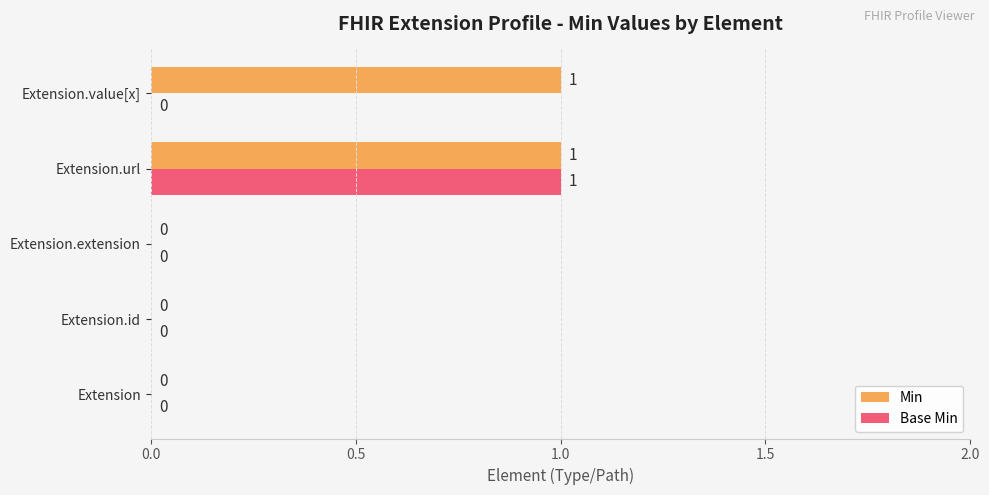

The value of Min at Extension.url is 2. True or false?

False